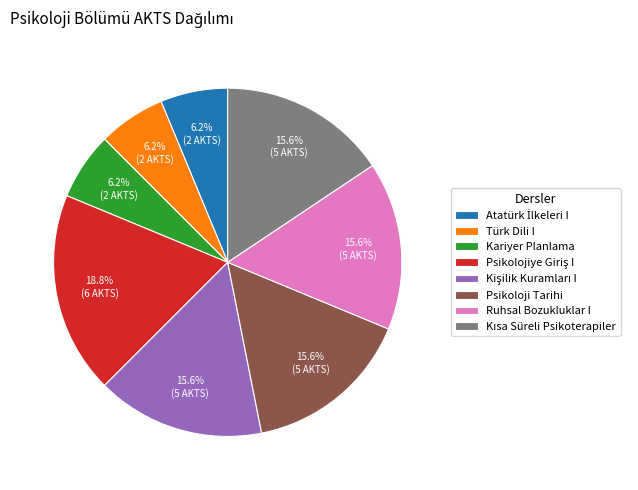

Does any single category account for the majority?

No